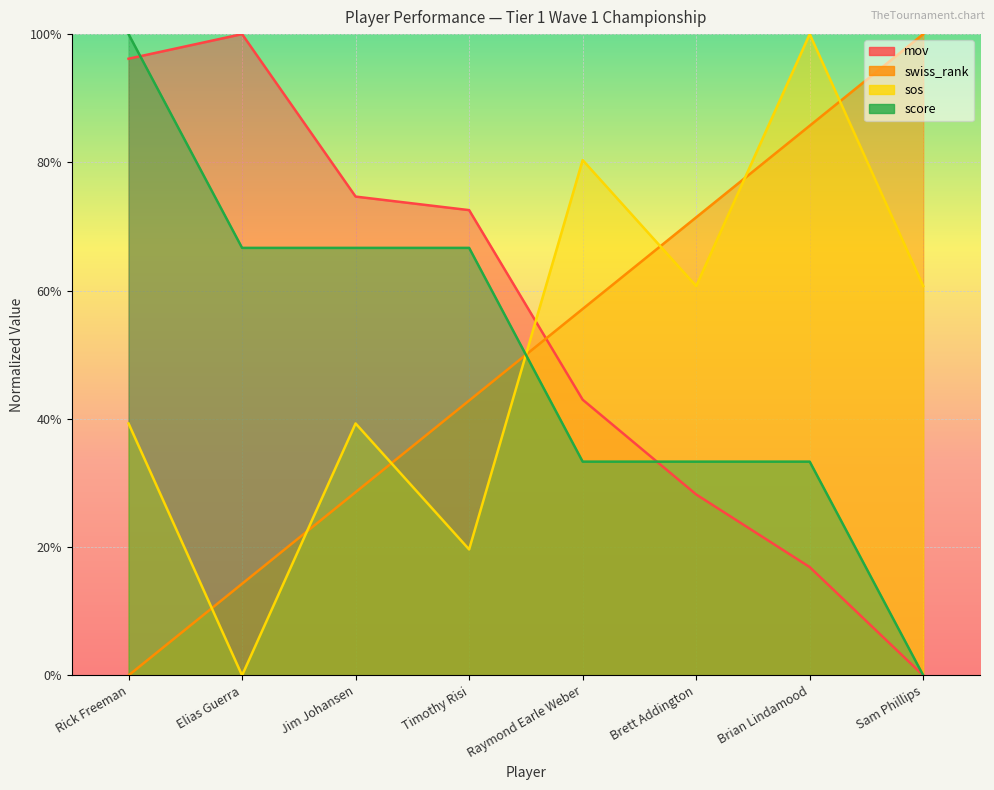

Where is mov nearest to the value 50?

Raymond Earle Weber